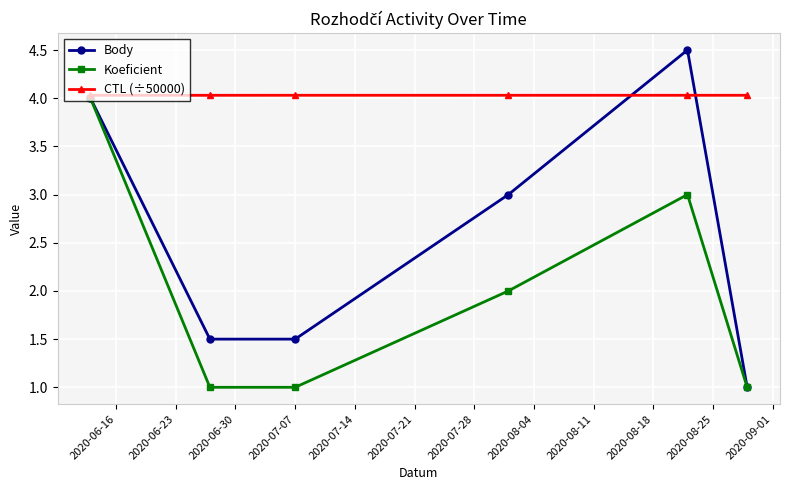

Rank the series by their average value, from highest to lowest.

CTL (÷50000), Body, Koeficient